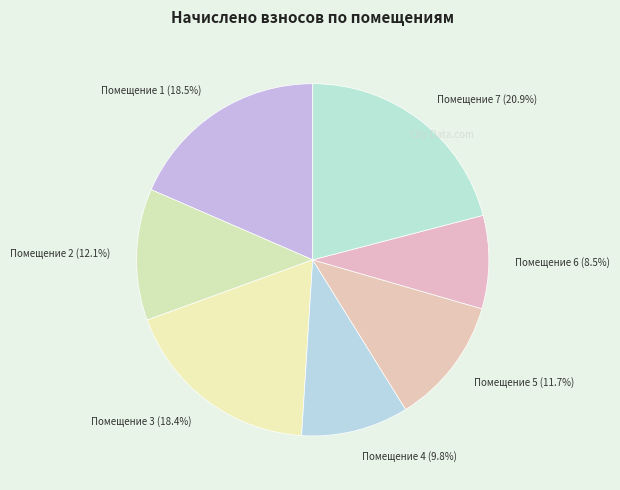

What is the largest slice in the pie chart?

Помещение 7